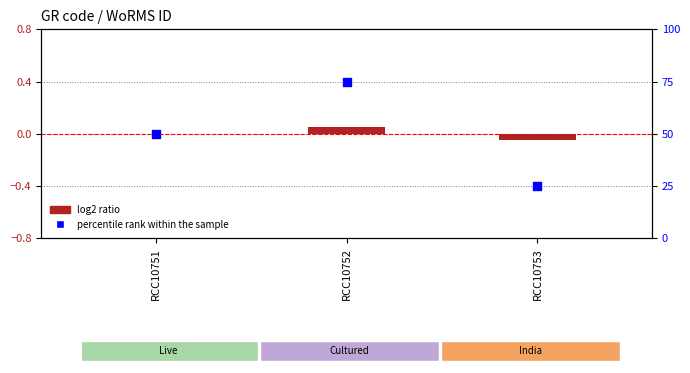

Which series reaches the minimum Y coordinate?

log2 ratio